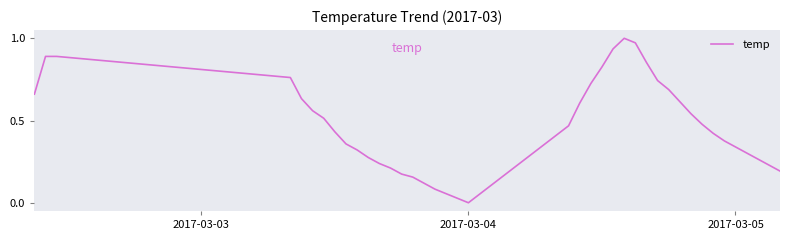

Which label corresponds to the smallest value in the chart?

2017-03-04